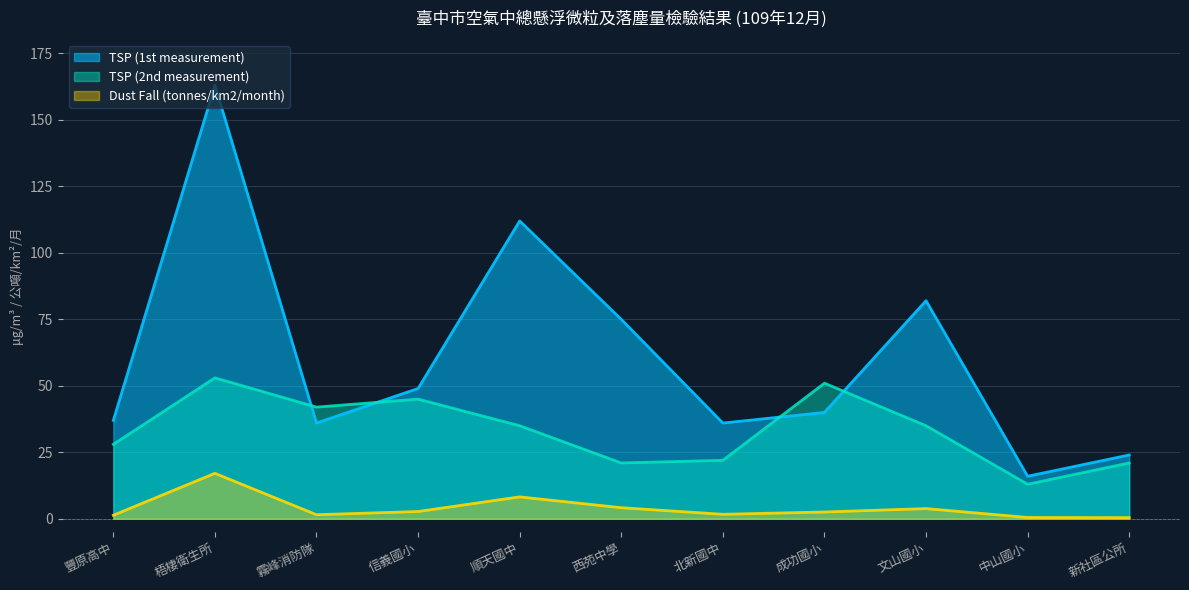

What is the maximum value for TSP (1st measurement)?

163.0